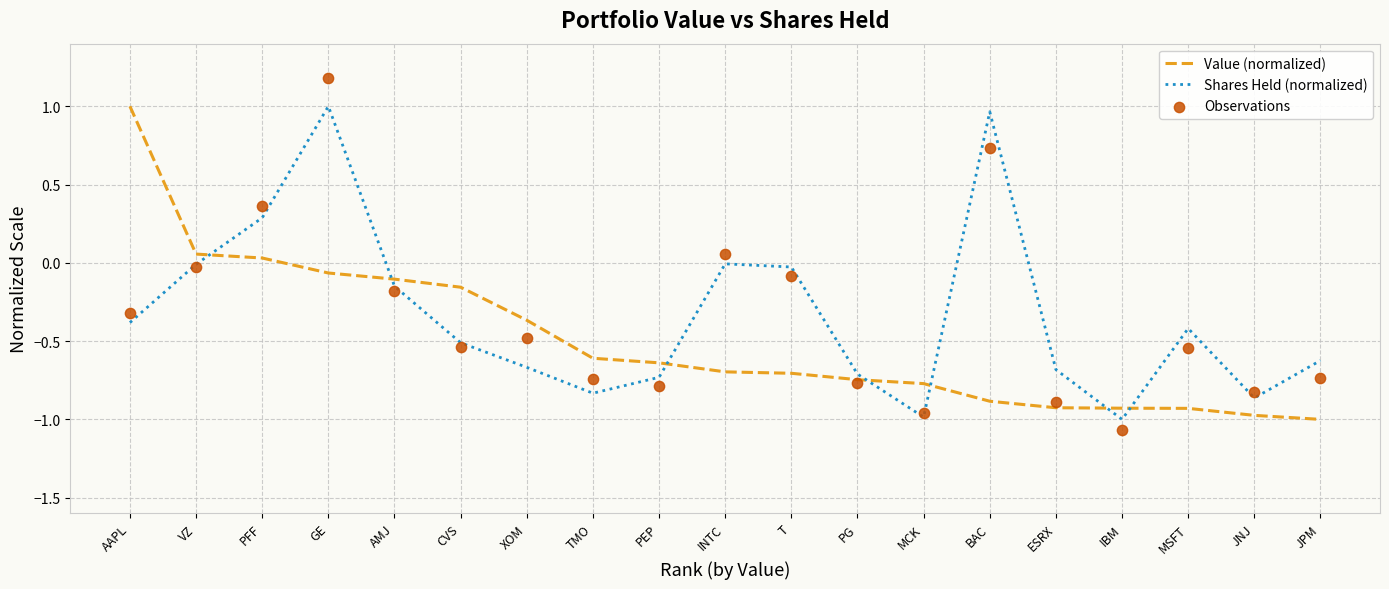

Which series reaches the maximum Y coordinate?

Observations